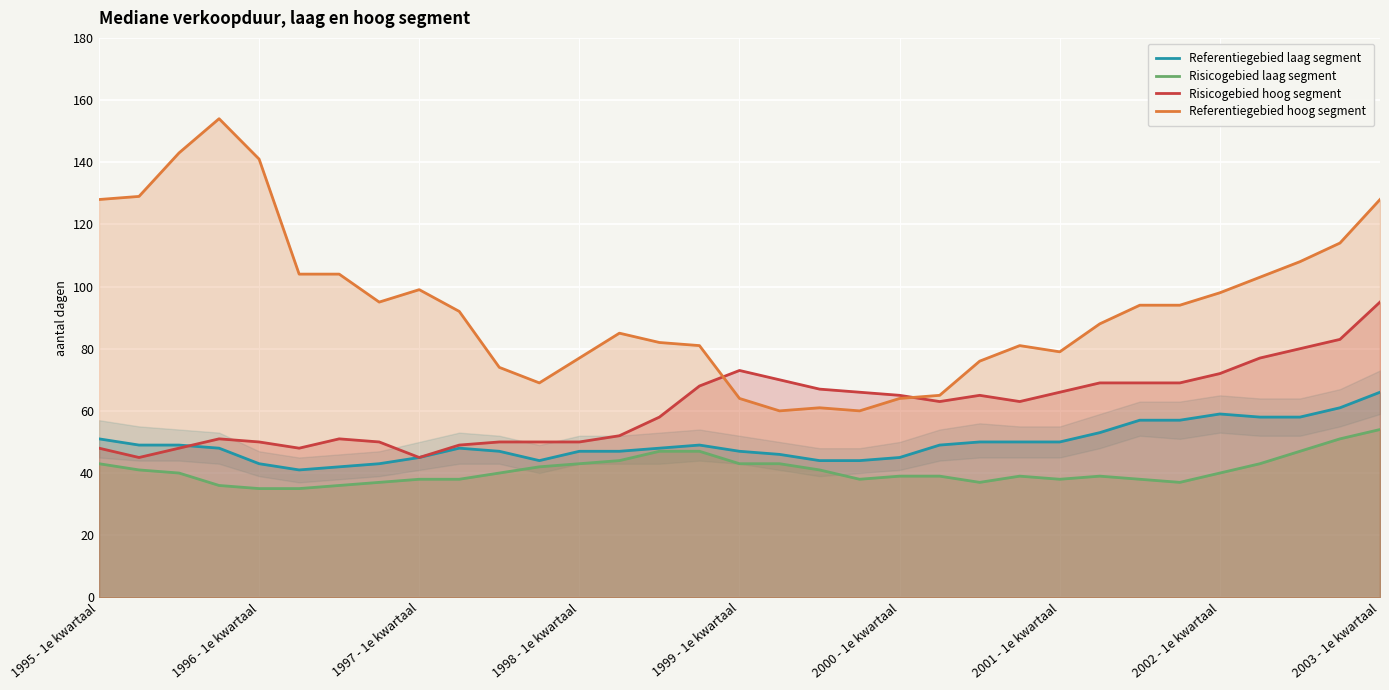

Count the number of categories in the chart.

33